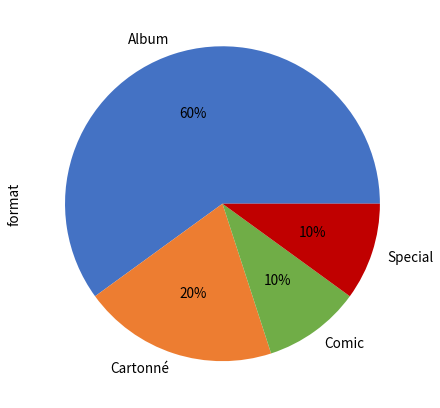

Does Album account for over 50% of the chart?

Yes